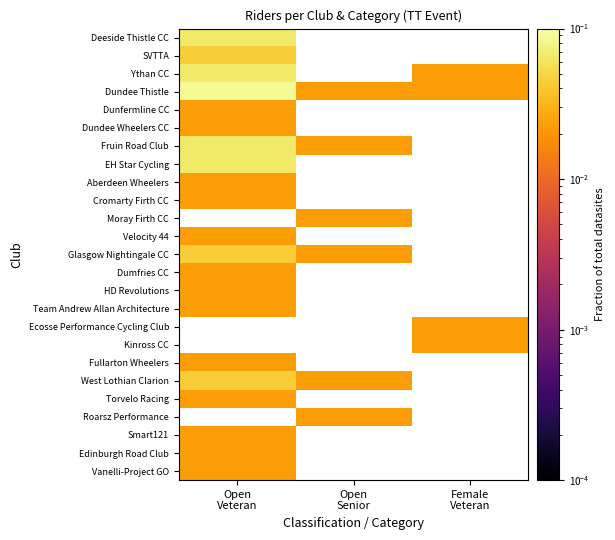

What is the maximum value shown in the chart?

0.1